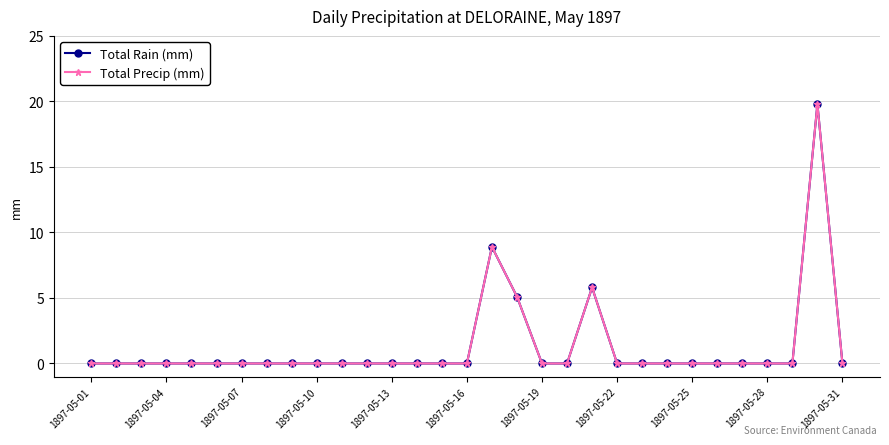

Is this an area chart (filled region under the line)?

No